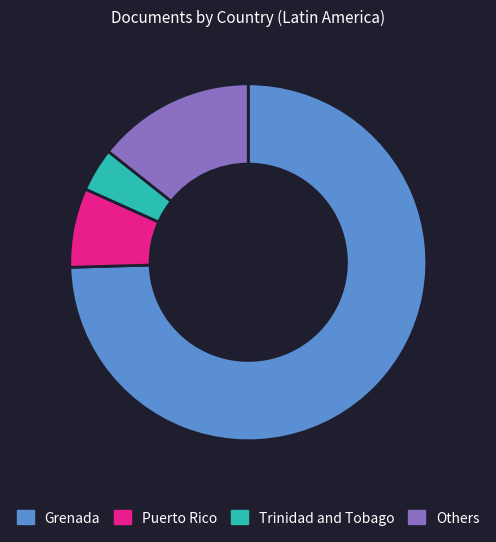

How many slices are in this pie chart?

4